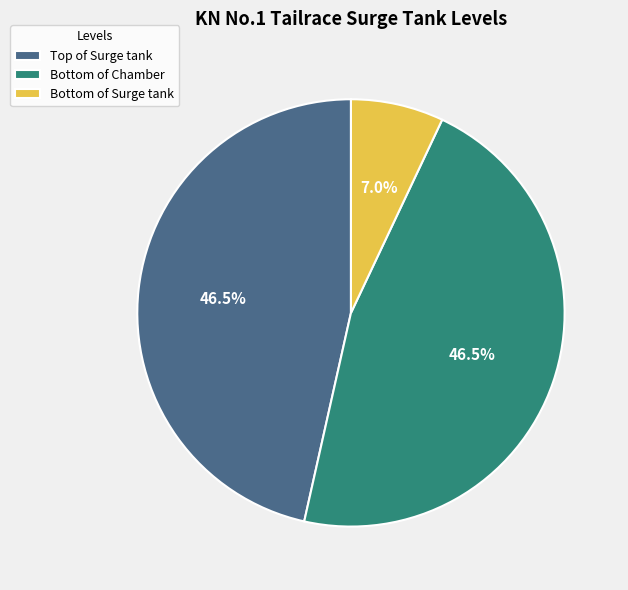

Is there any slice that represents more than half of the pie?

No